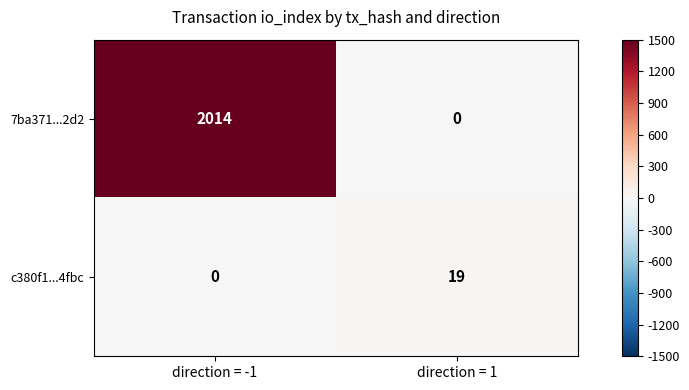

Rank the series at direction = -1 from highest to lowest value.

7ba371...2d2, c380f1...4fbc